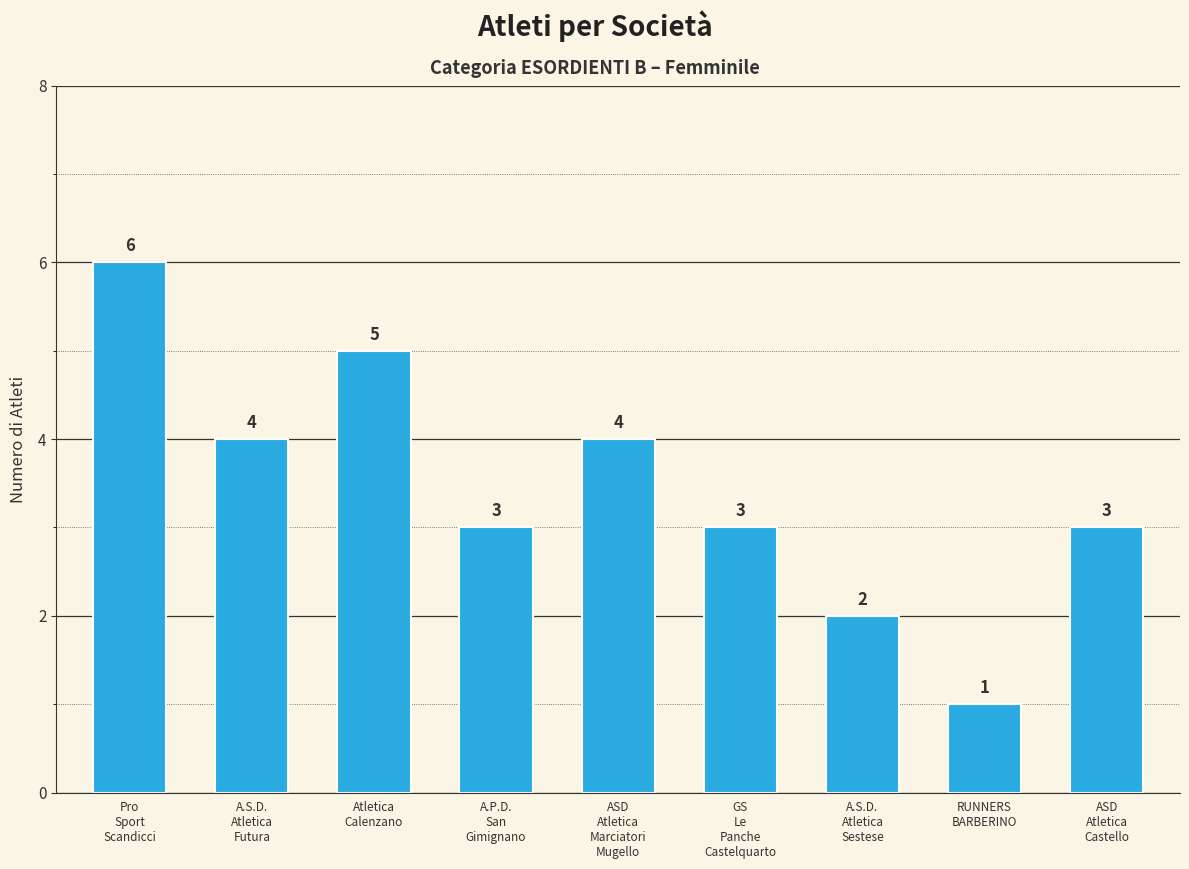

What is the sum of all values?

31